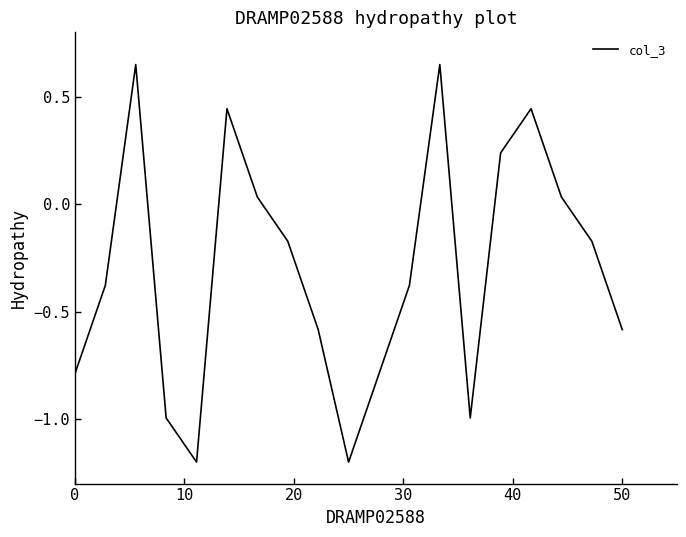

What is the minimum value shown in the chart?

-1.2